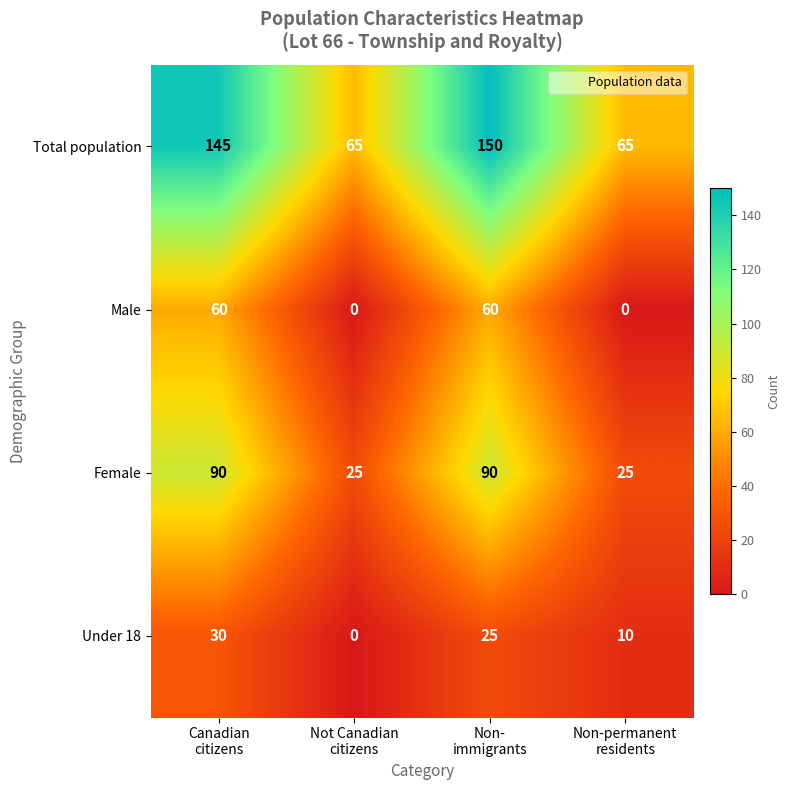

What is the difference between the maximum and minimum values in the Male series?

60